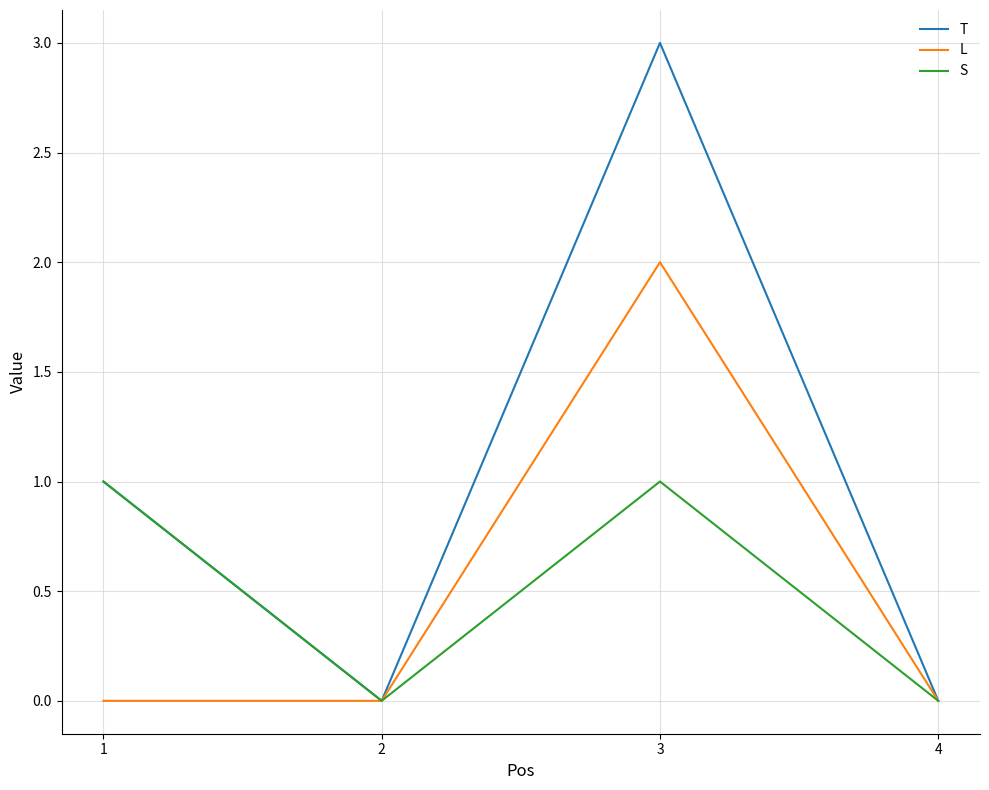

Reading left to right, transcribe all the data shown in this chart.

T: 1	0	3	0
L: 0	0	2	0
S: 1	0	1	0